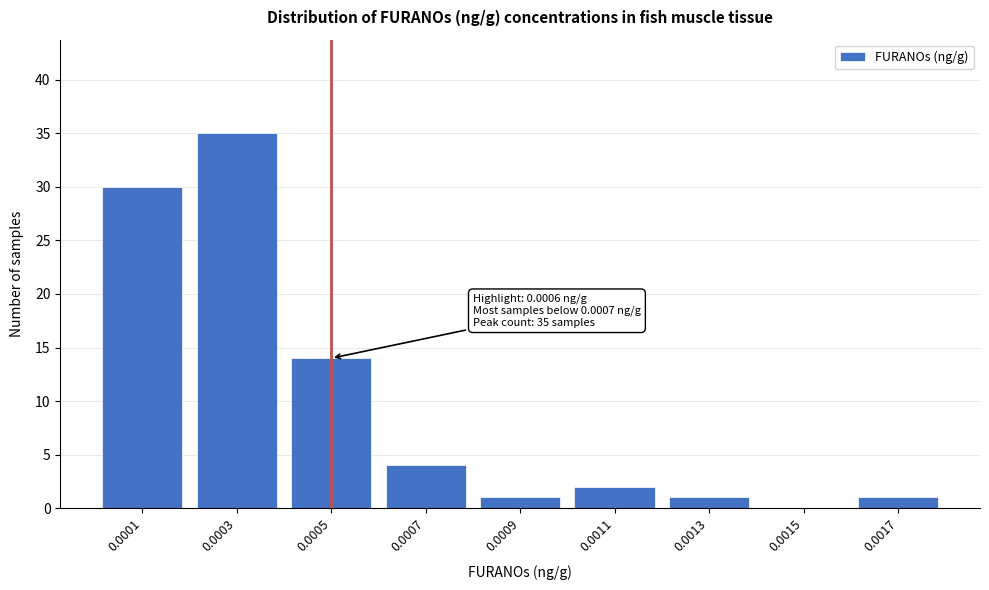

Reading right to left, transcribe all the data shown in this chart.

0.0017=1	0.0015=0	0.0013=1	0.0011=2	0.0009=1	0.0007=4	0.0005=14	0.0003=35	0.0001=30